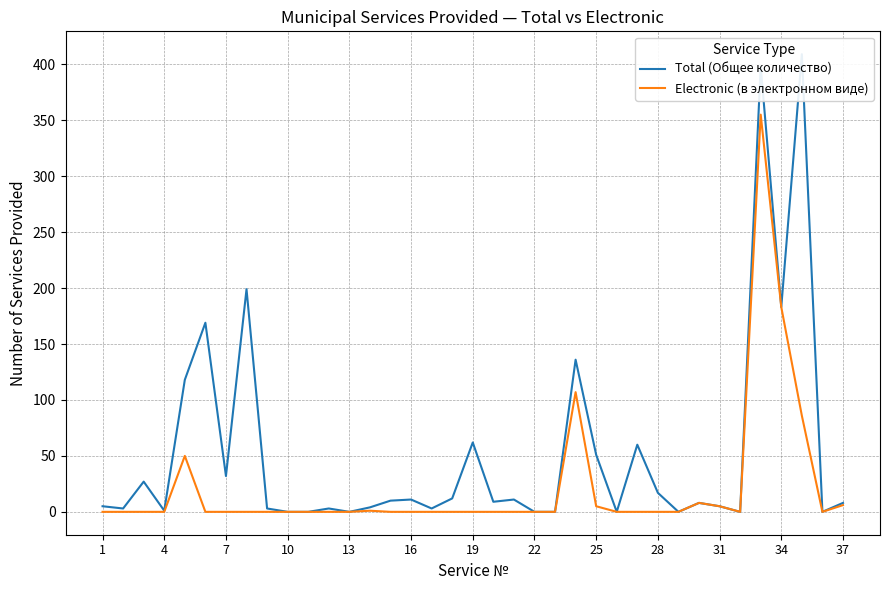

At which label is Electronic (в электронном виде) closest to 177?

34